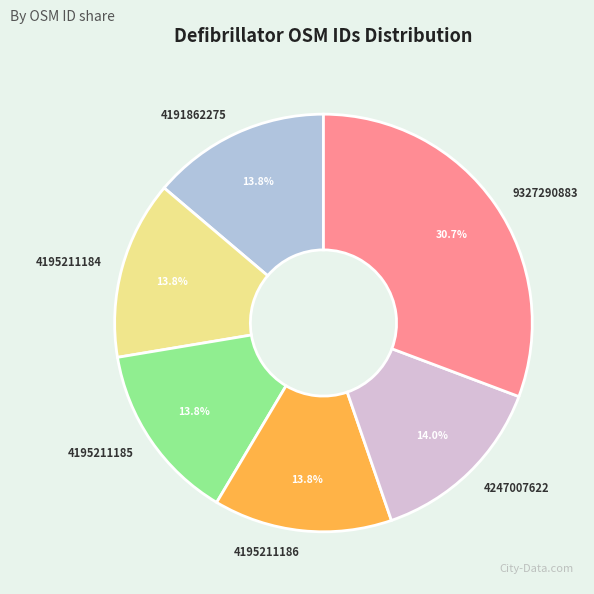

Does 4247007622 account for over 50% of the chart?

No